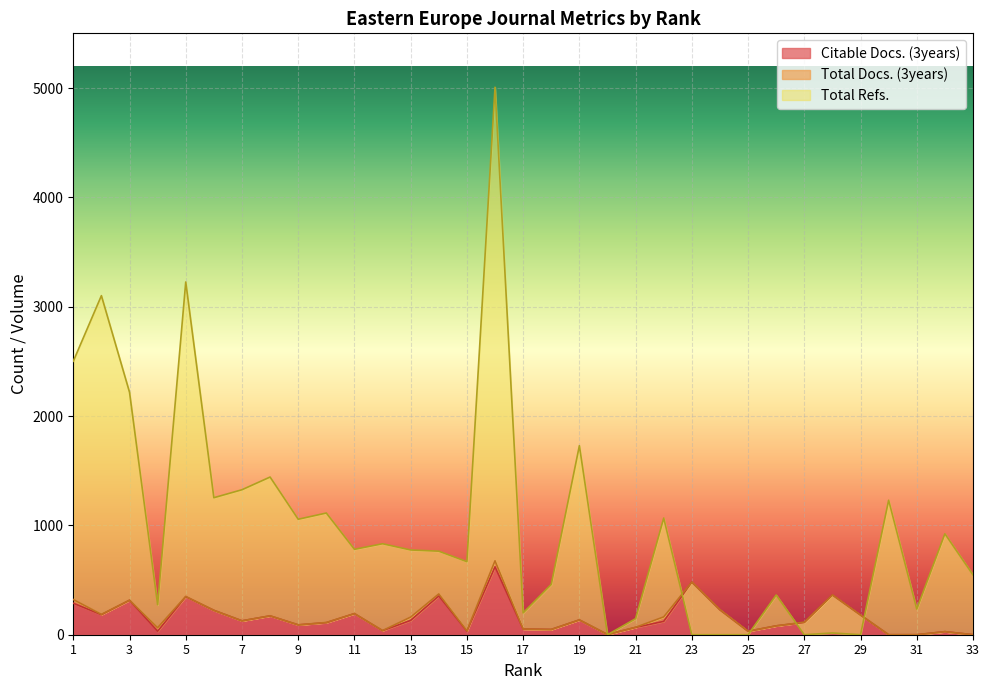

What is the value of the Total Refs. point at the 15th from the left?

668